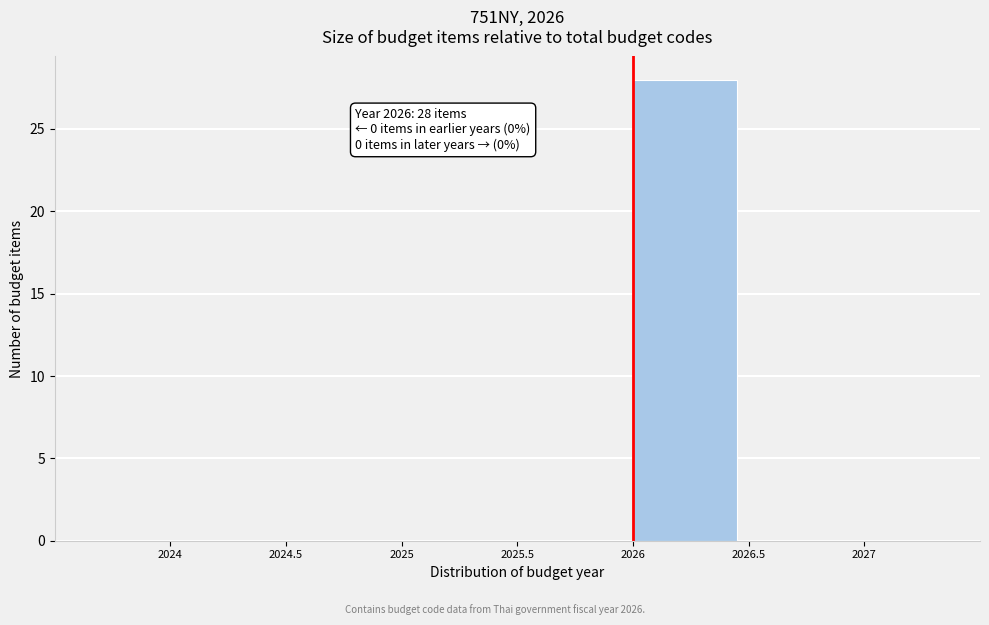

Over which range of the x-axis is the bar tallest?

2026.0 to 2026.5